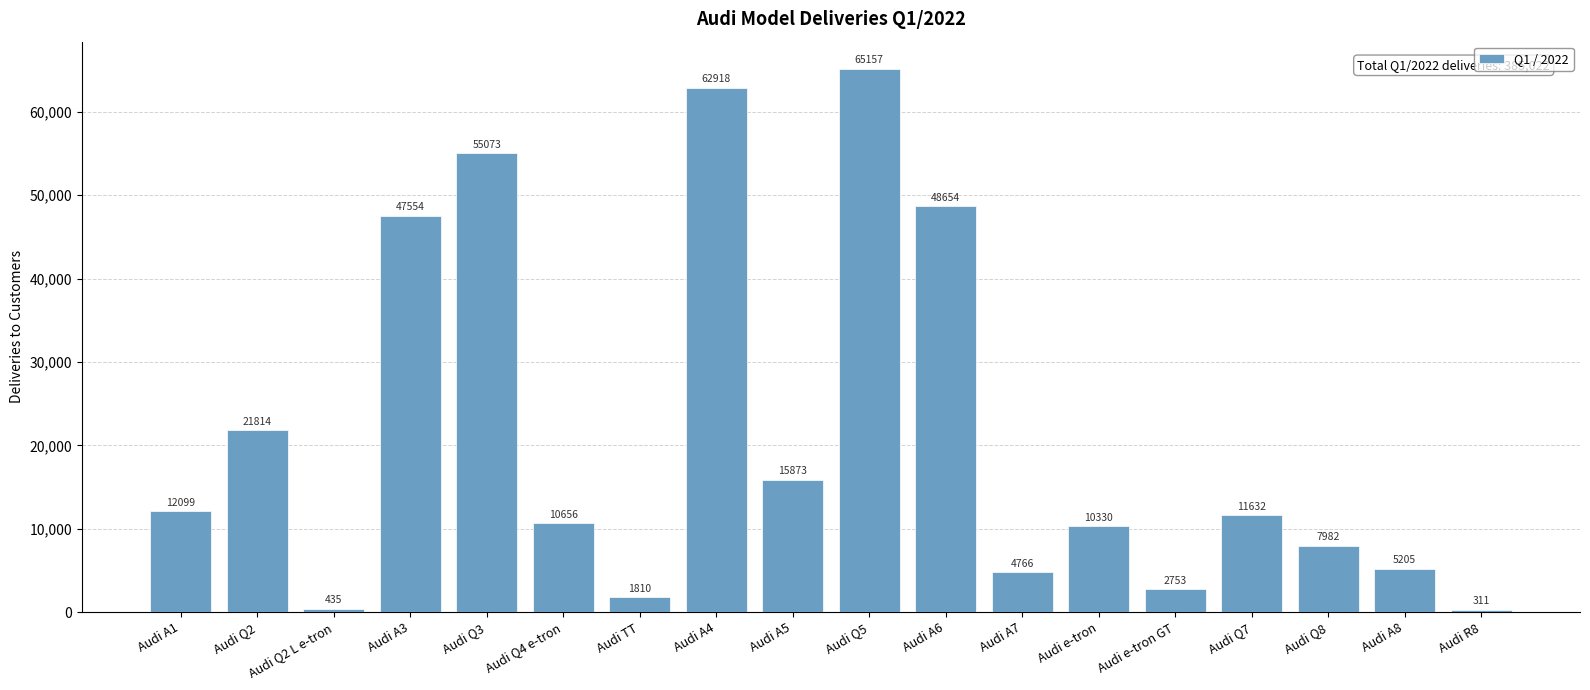

Rank the categories by value from highest to lowest.

Audi Q5, Audi A4, Audi Q3, Audi A6, Audi A3, Audi Q2, Audi A5, Audi A1, Audi Q7, Audi Q4 e-tron, Audi e-tron, Audi Q8, Audi A8, Audi A7, Audi e-tron GT, Audi TT, Audi Q2 L e-tron, Audi R8